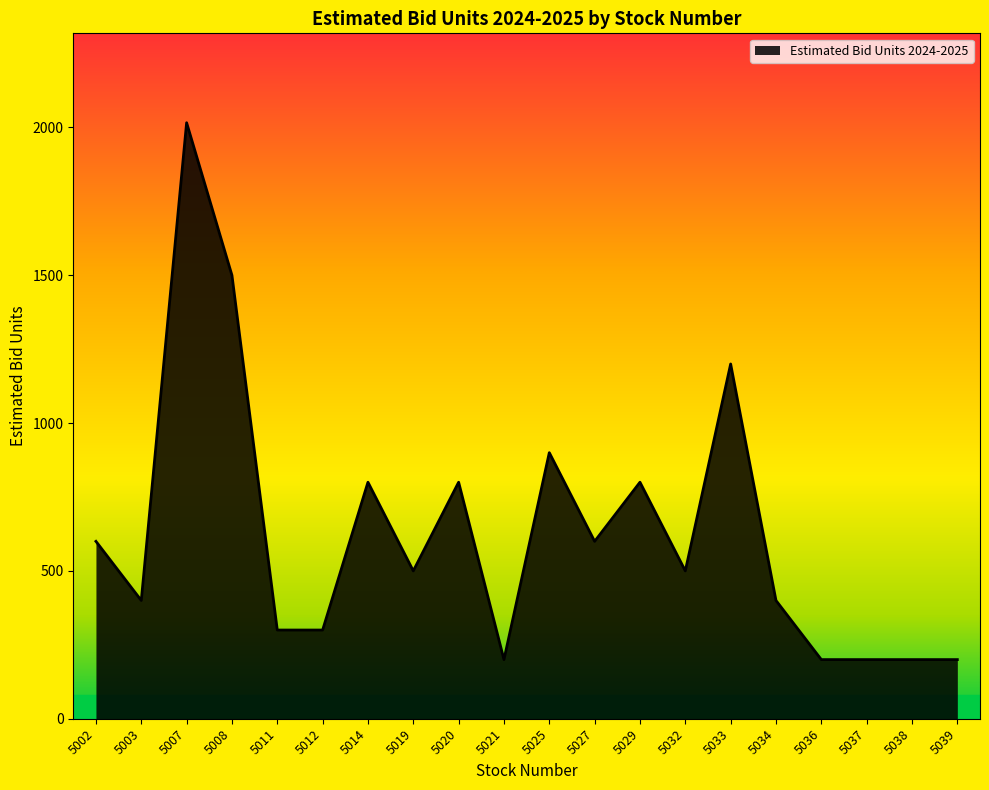

Reading right to left, transcribe all the data shown in this chart.

5039=200	5038=200	5037=200	5036=200	5034=400	5033=1200	5032=500	5029=800	5027=600	5025=900	5021=200	5020=800	5019=500	5014=800	5012=300	5011=300	5008=1500	5007=2016	5003=400	5002=600